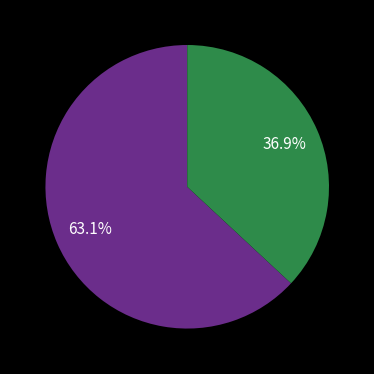

Is there any slice that represents more than half of the pie?

Yes